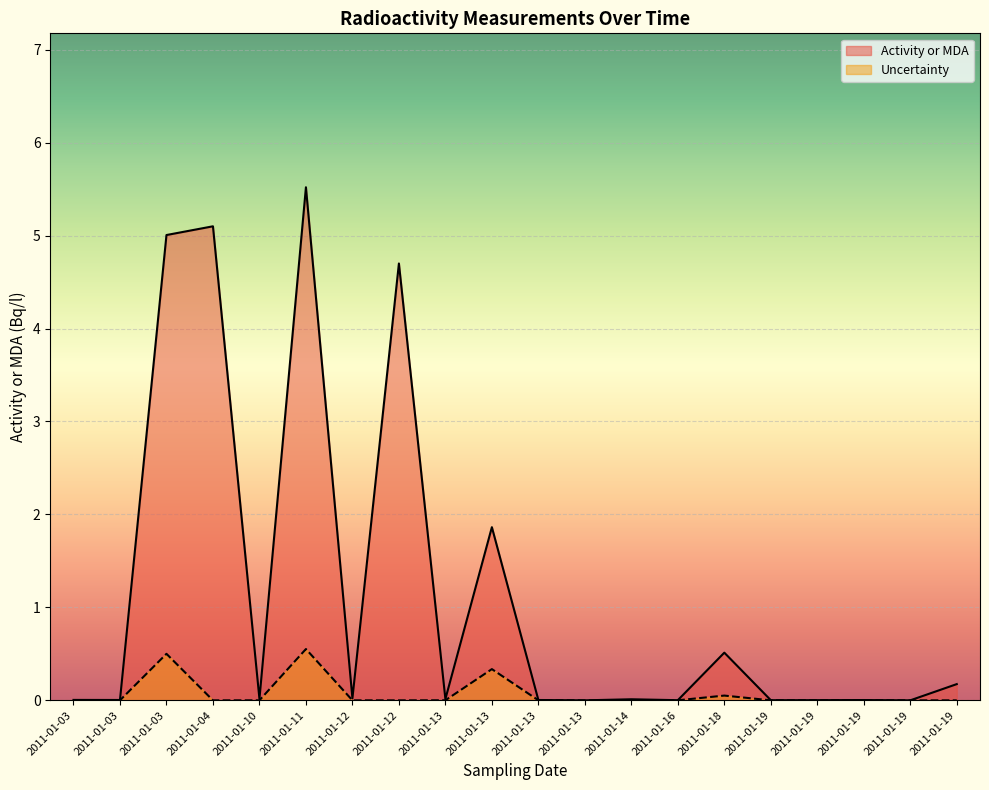

Reading right to left, what are all the values shown in this chart?

Activity or MDA: 0.2	0.0	0.0	0.0	0.0	0.5	0.0	0.0	0.0	0.0	1.9	0.0	4.7	0.0	5.5	0.0	5.1	5.0	0.0	0.0
Uncertainty: 0.0	0.0	0.0	0.0	0.0	0.1	0.0	0.0	0.0	0.0	0.3	0.0	0.0	0.0	0.6	0.0	0.0	0.5	0.0	0.0